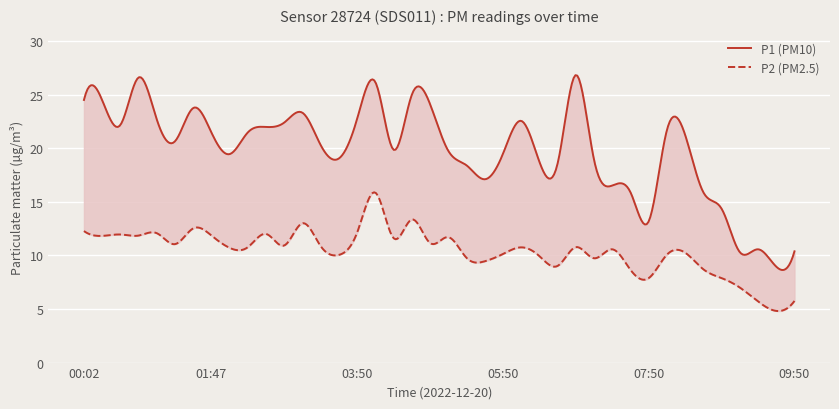

Reading left to right, list all the values displayed in this chart.

P1: 24.5	24.5	22.2	26.6	22.7	20.6	23.8	21.4	19.4	21.5	22.0	22.4	23.3	20.3	19.1	22.8	26.1	19.9	25.0	24.1	19.8	18.4	17.1	19.5	22.6	18.7	18.6	26.8	18.9	16.5	15.9	13.2	21.7	21.2	15.9	14.3	10.3	10.6	8.9	10.4
P2: 12.3	11.8	11.9	11.8	12.1	11.1	12.5	11.8	10.7	10.8	12.0	10.9	13.0	10.8	10.1	12.2	15.8	11.6	13.3	11.2	11.7	9.8	9.4	10.1	10.8	9.9	9.0	10.8	9.7	10.6	8.7	7.9	10.1	10.2	8.7	7.9	7.0	5.7	4.8	5.8